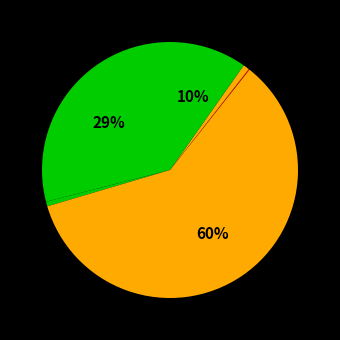

Which category accounts for the majority?

American Indian and Alaska Native